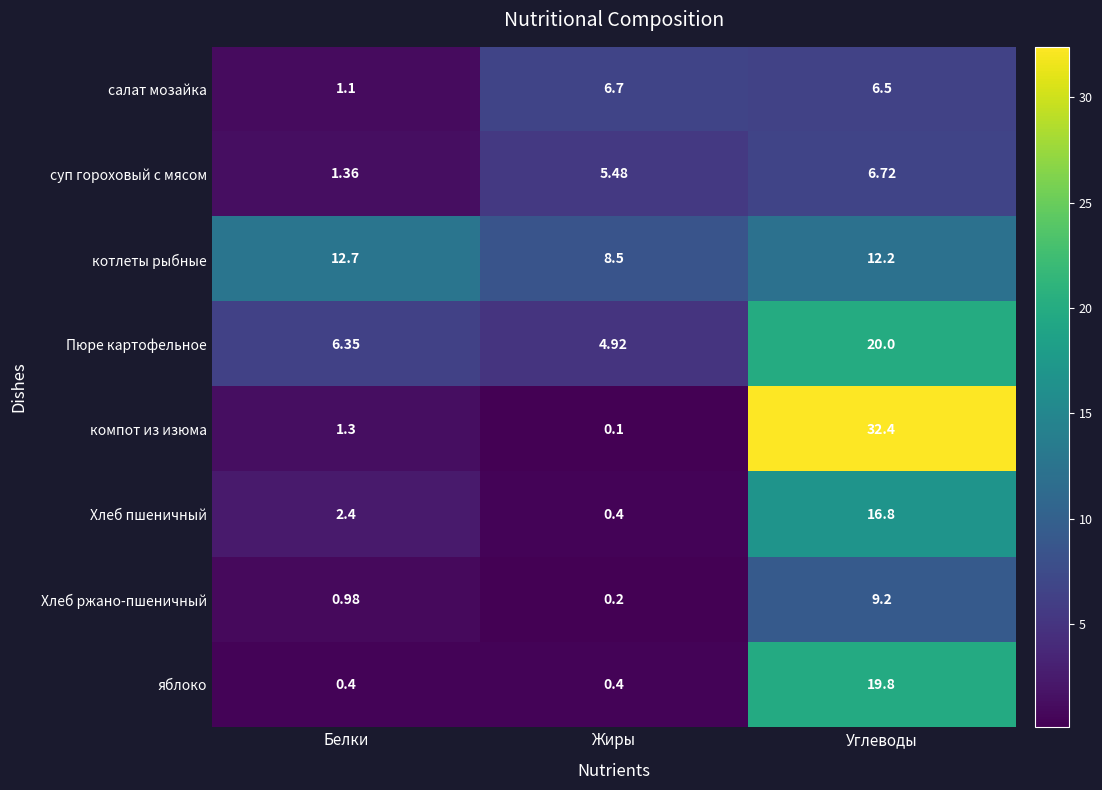

At which label is суп гороховый с мясом closest to 4?

Жиры